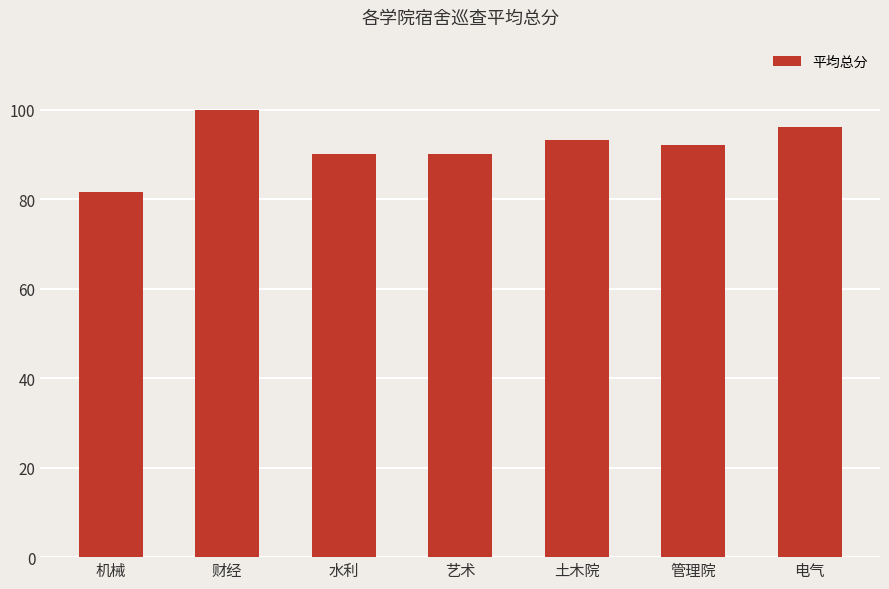

What is the value of the 4th bar from the left?

90.0